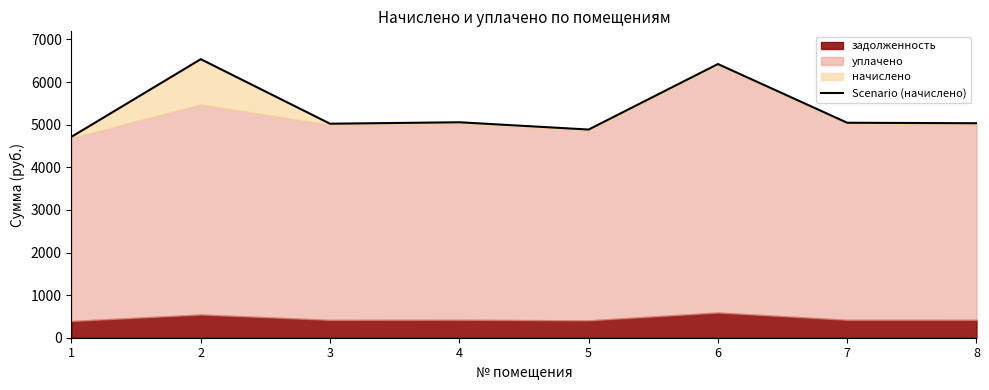

What is the difference between the maximum and minimum values?

1822.1